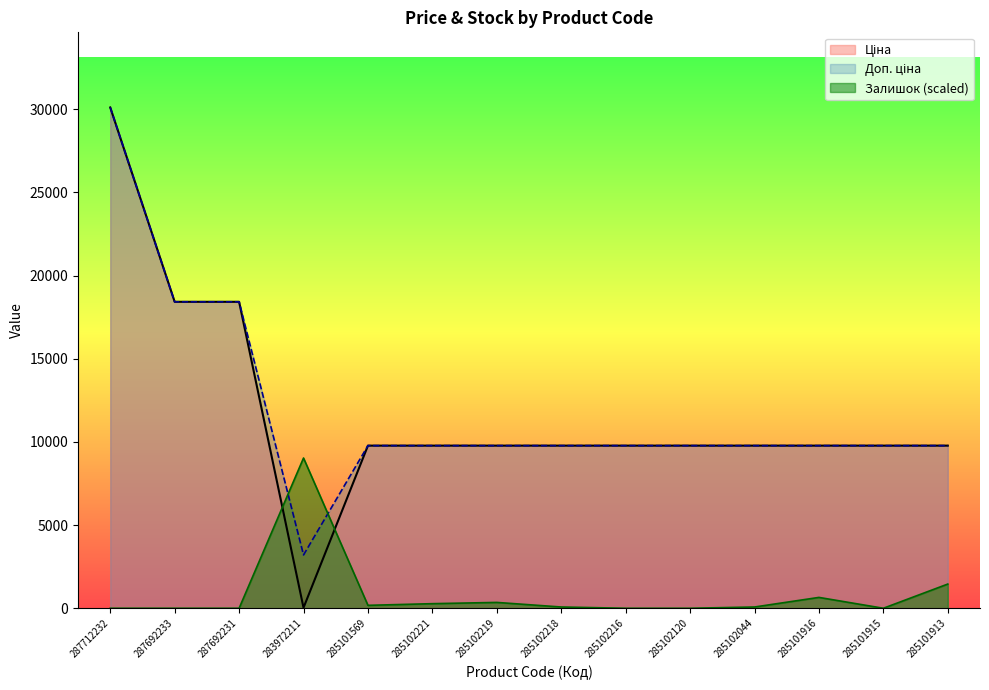

Does the chart have visible grid lines?

No